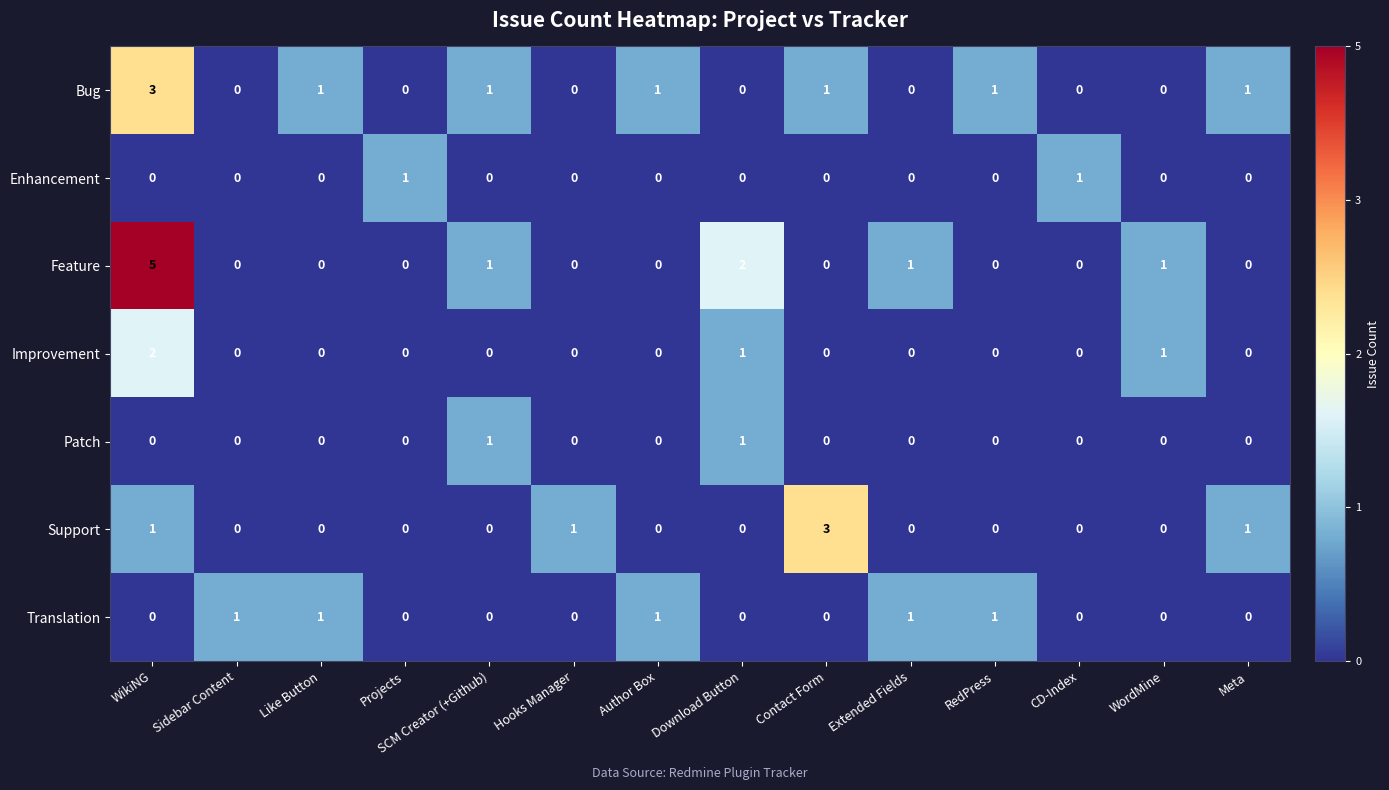

At which category is the sum across all series the highest?

WikiNG